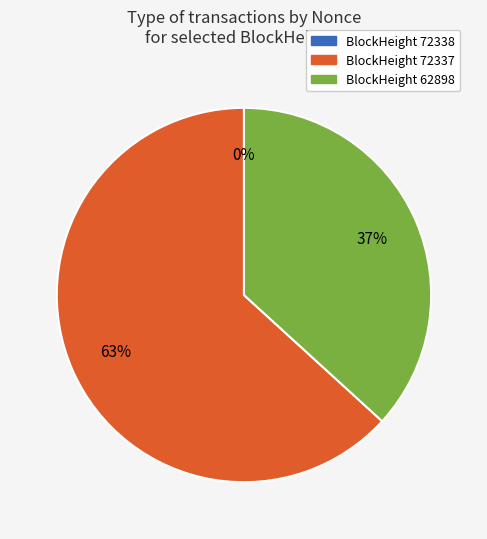

Which slice is the largest?

BlockHeight 72337